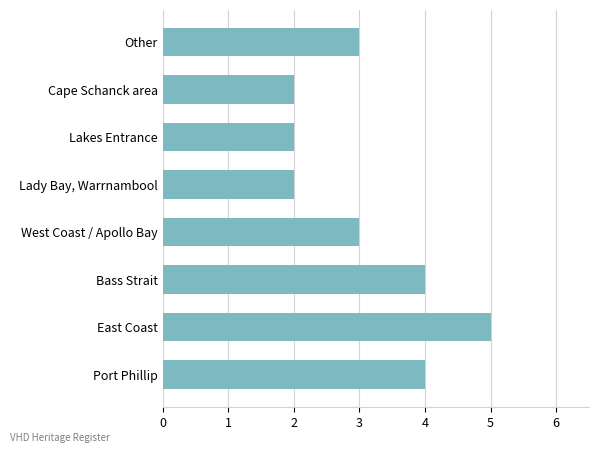

Reading bottom to top, transcribe all the data shown in this chart.

4	5	4	3	2	2	2	3